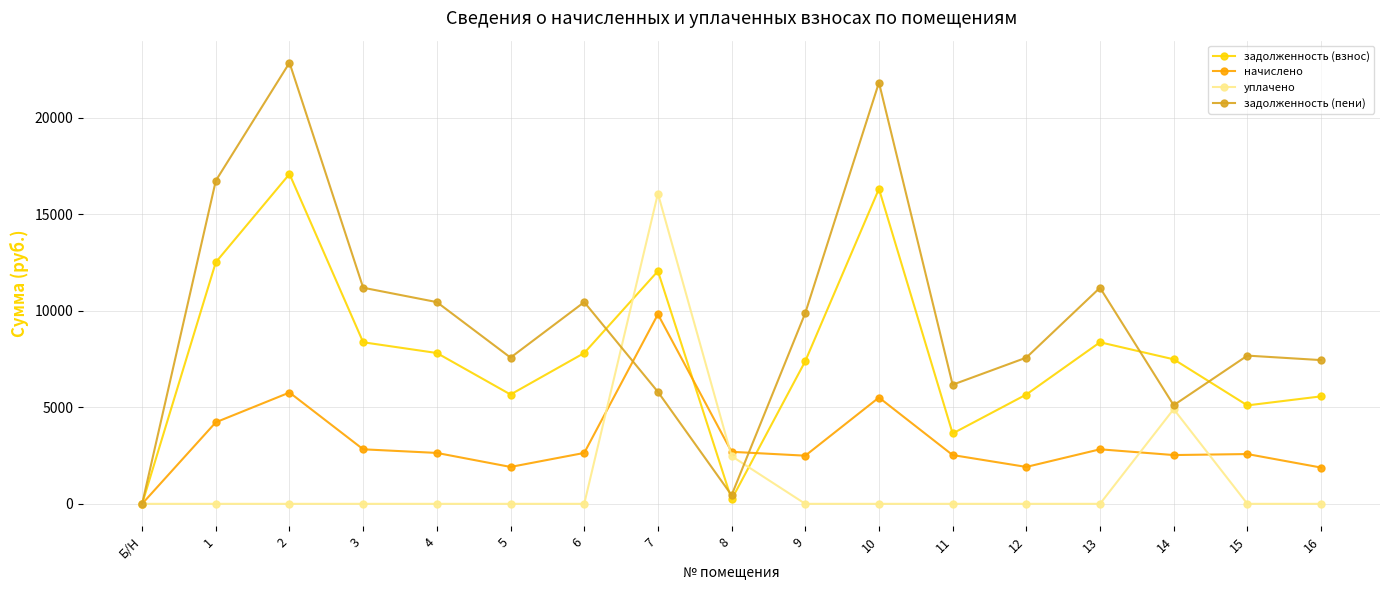

True or false: задолженность (взнос) has more than 1 interior local peaks.

True